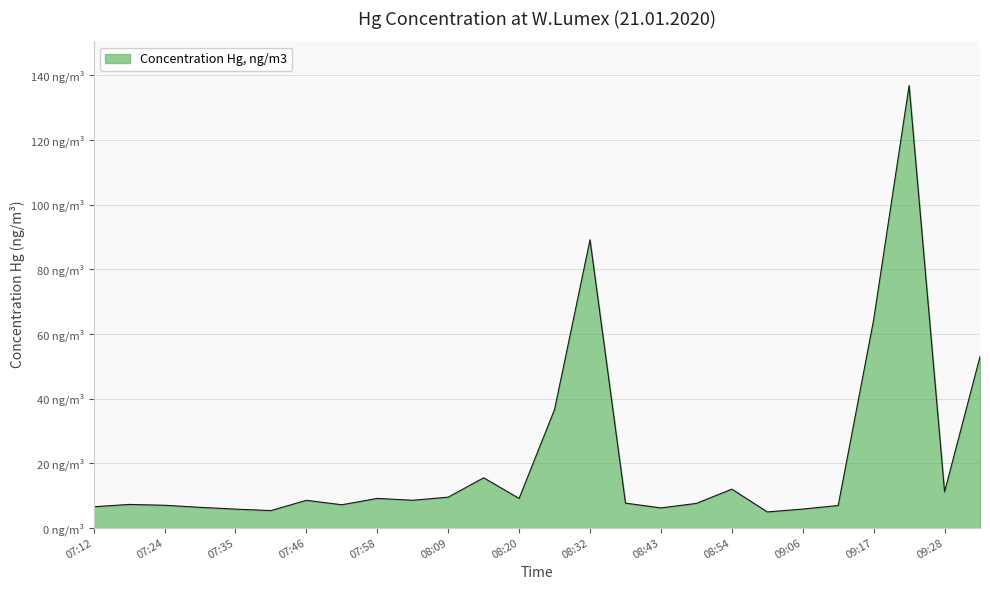

What is the minimum value shown in the chart?

5.0